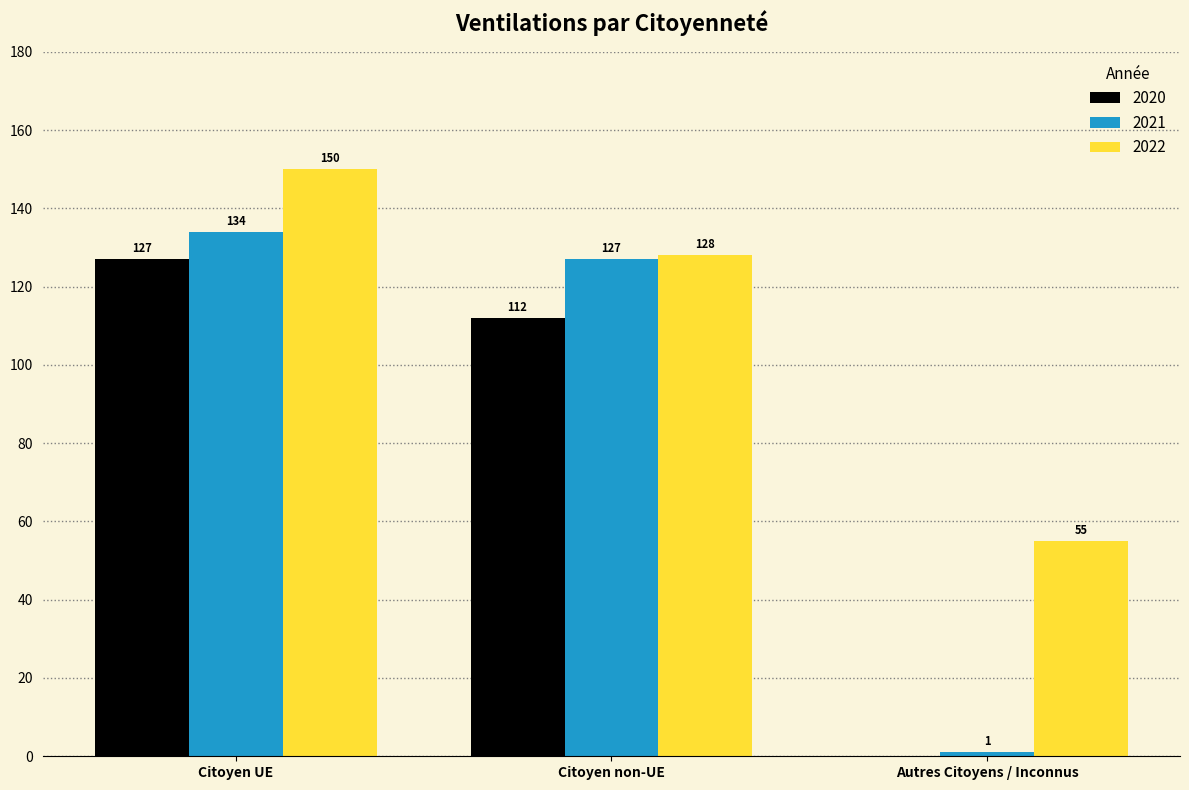

At which category is the sum across all series the highest?

Citoyen UE